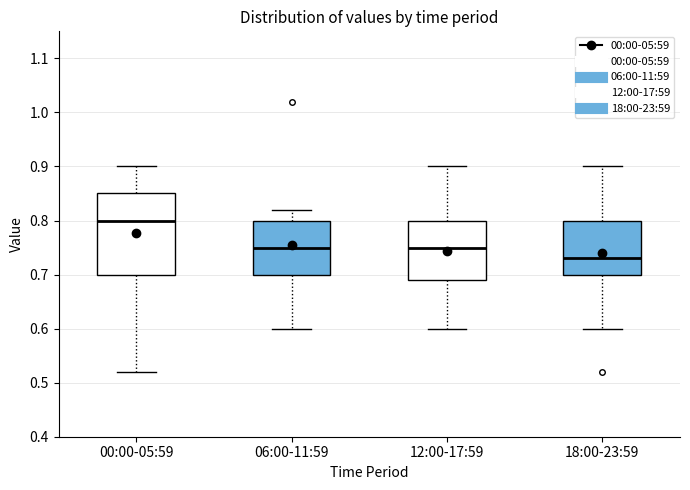

Which box's median line is the lowest?

18:00-23:59